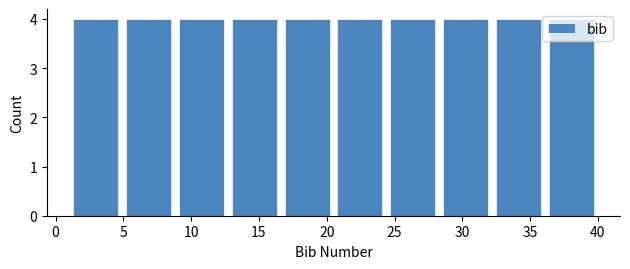

How tall is the bar that spans 1.0 to 4.9 on the x-axis? Neither the bar edges nor the heights are printed on the chart, so give them approximately, as read against the axes.

4